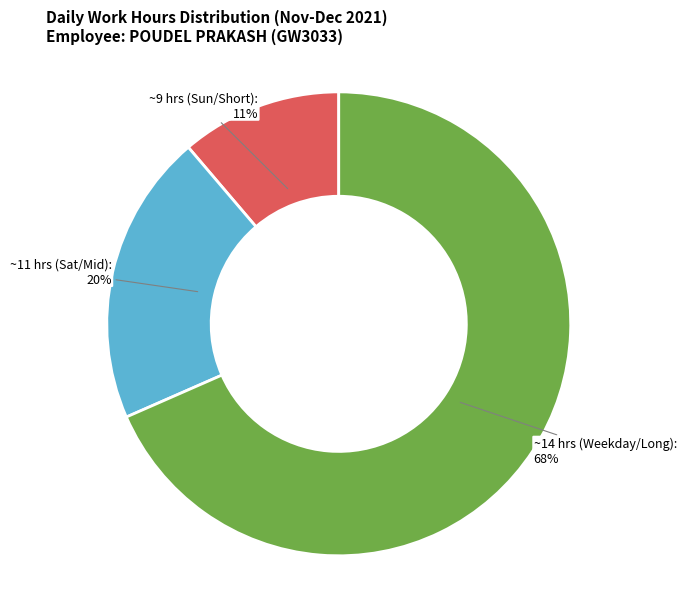

Count the number of slices in the pie.

3